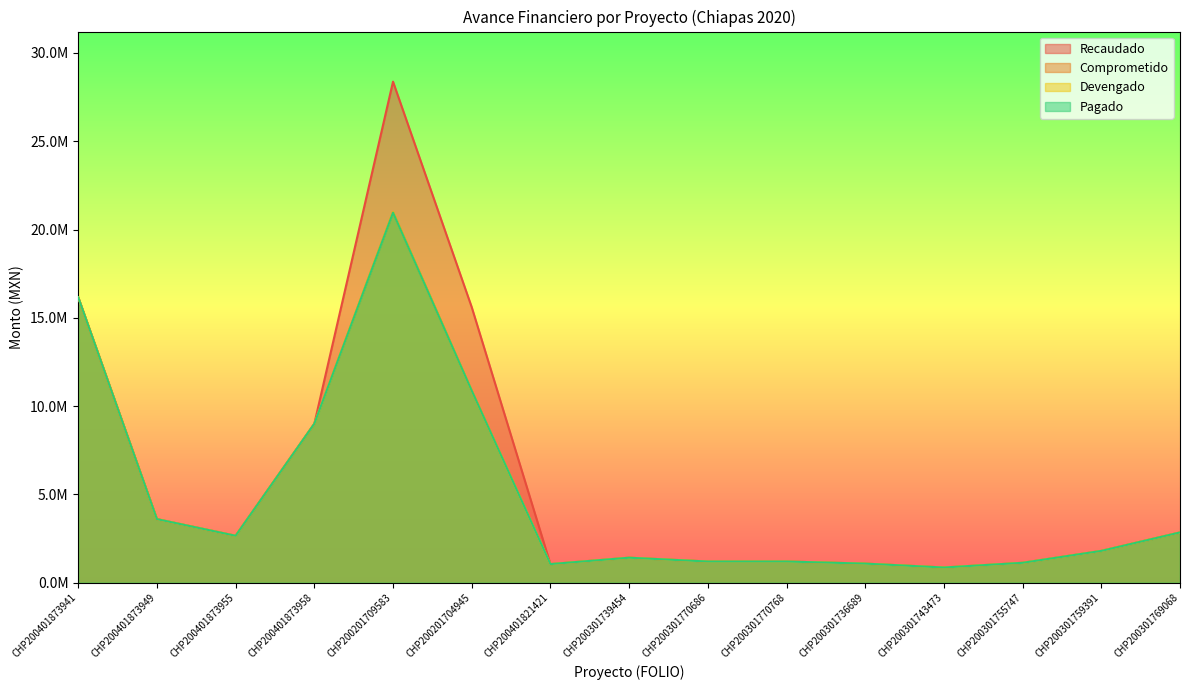

What is the value of the Recaudado point at the 14th from the left?

1800276